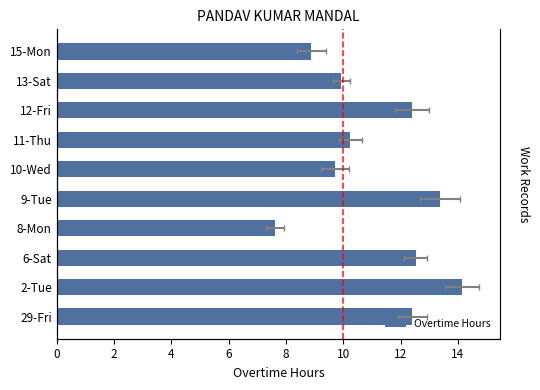

What is the minimum value shown in the chart?

7.6